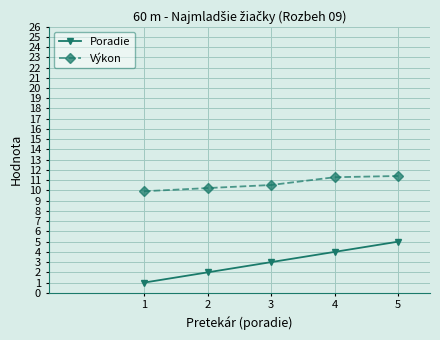

What is the difference between the maximum and minimum values in the Výkon series?

1.5